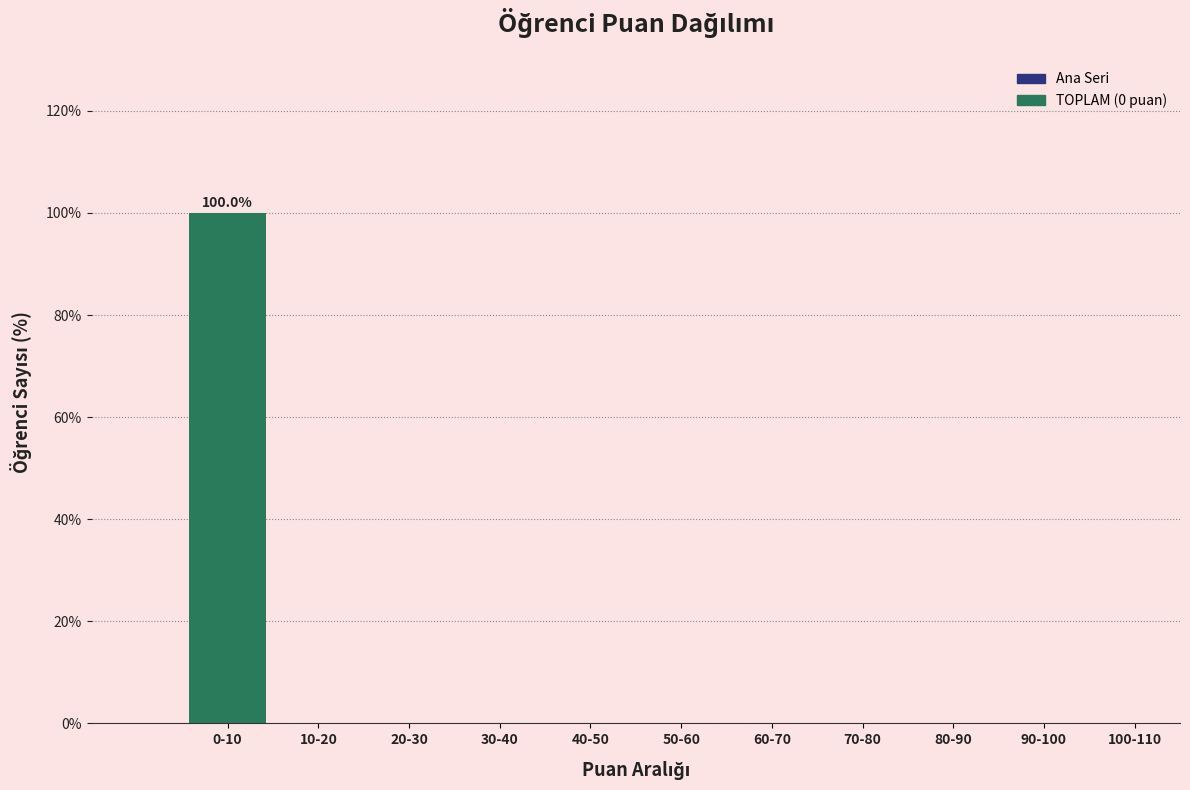

Reading right to left, extract all data points from this chart.

100-110=0	90-100=0	80-90=0	70-80=0	60-70=0	50-60=0	40-50=0	30-40=0	20-30=0	10-20=0	0-10=100